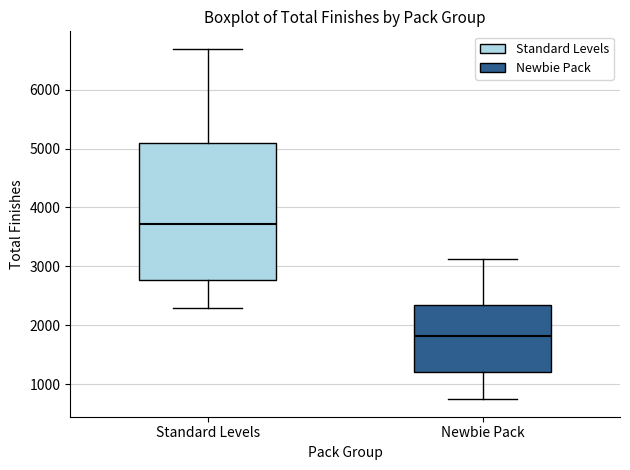

Which box is the tallest, from its lower edge to its upper edge?

Standard Levels